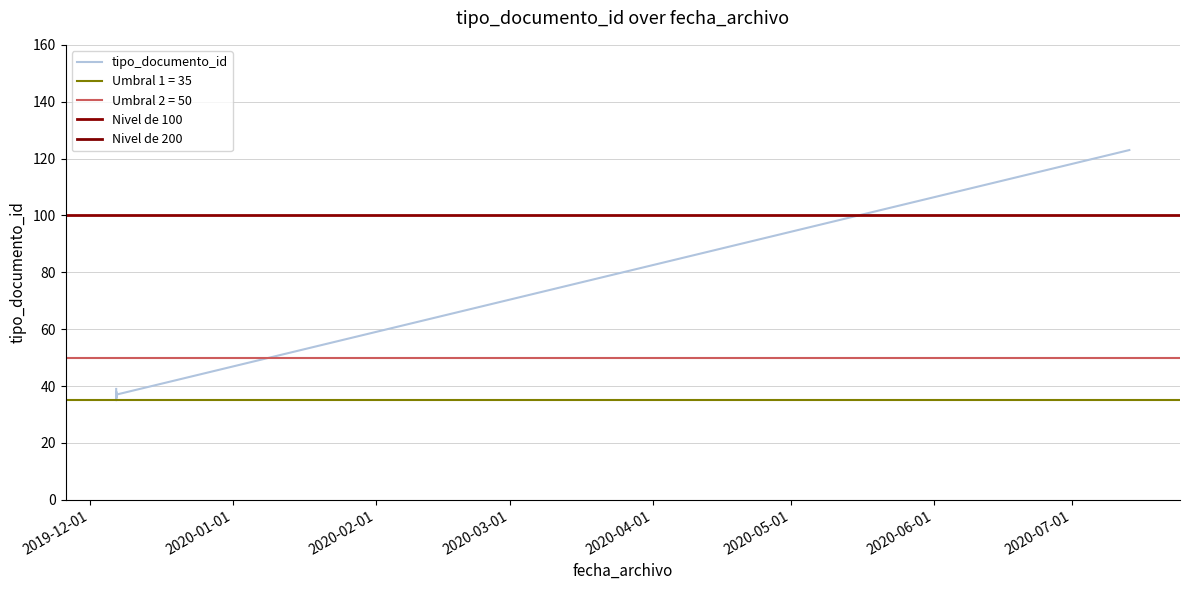

What is the sum of the values at 2019-12-06 16:04:54 and 2019-12-06 16:27:49?

77